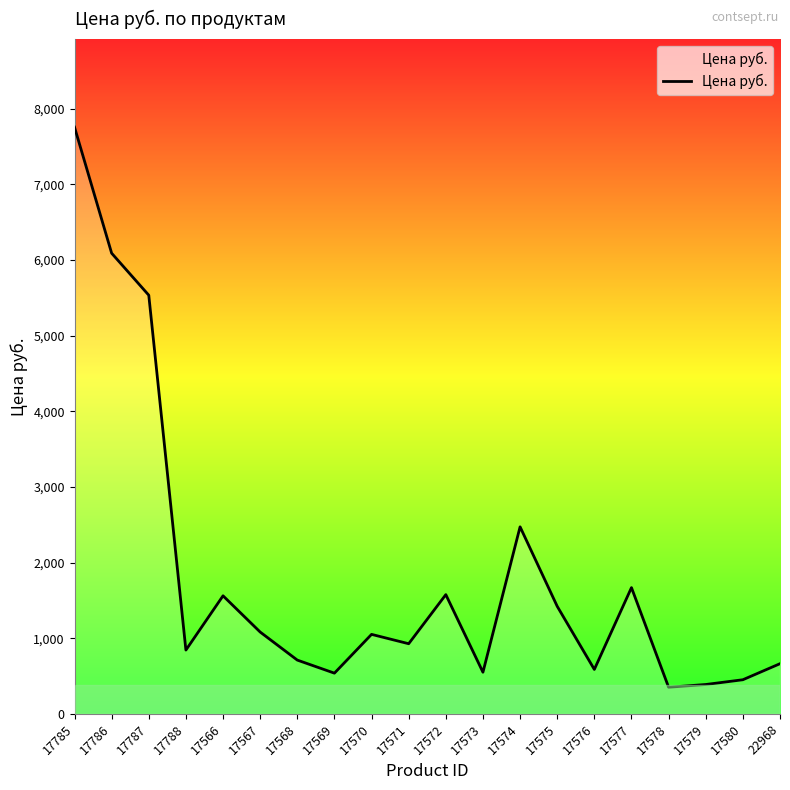

At which category does the chart reach its peak across all series?

17785